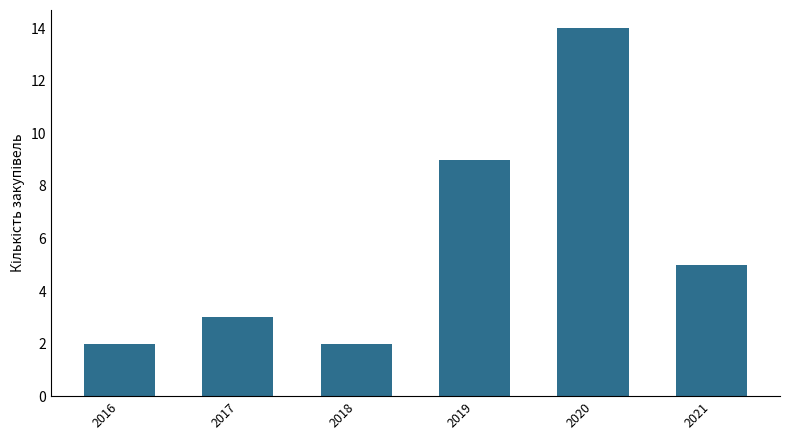

The chart shows a value of 4 at 2018. True or false?

False